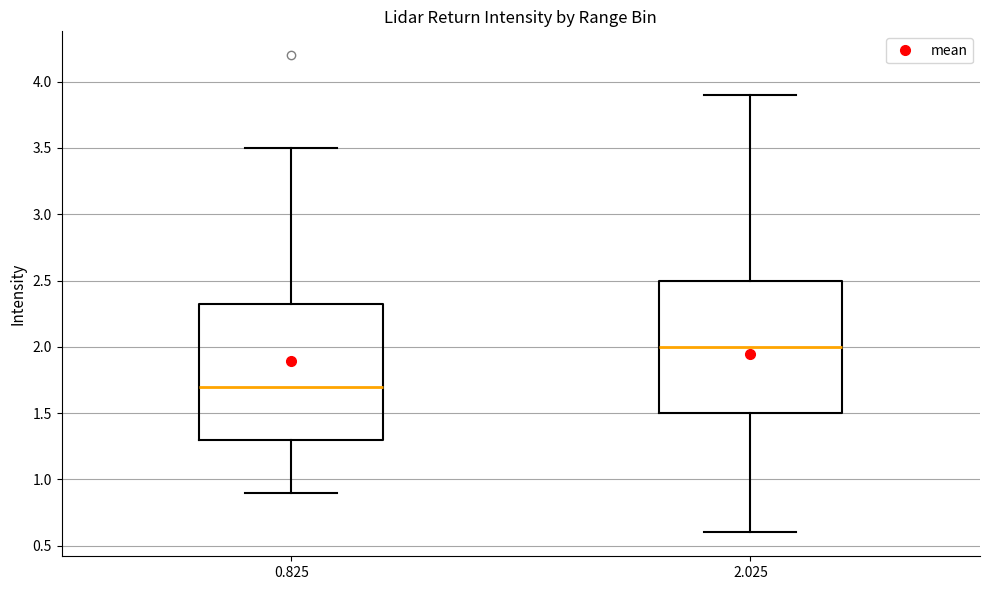

Where does the upper whisker of the box at x = 0.825 end on the y-axis? The values are not printed on the chart, so give them approximately, as read against the axis.

3.50